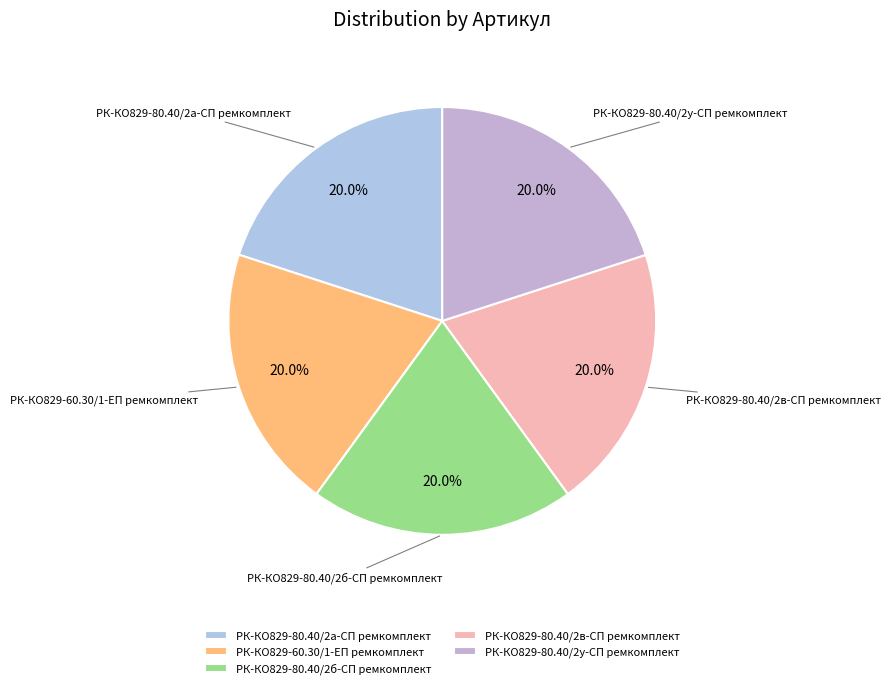

True or false: РК-КО829-60.30/1-ЕП ремкомплект accounts for 20% of the total.

True